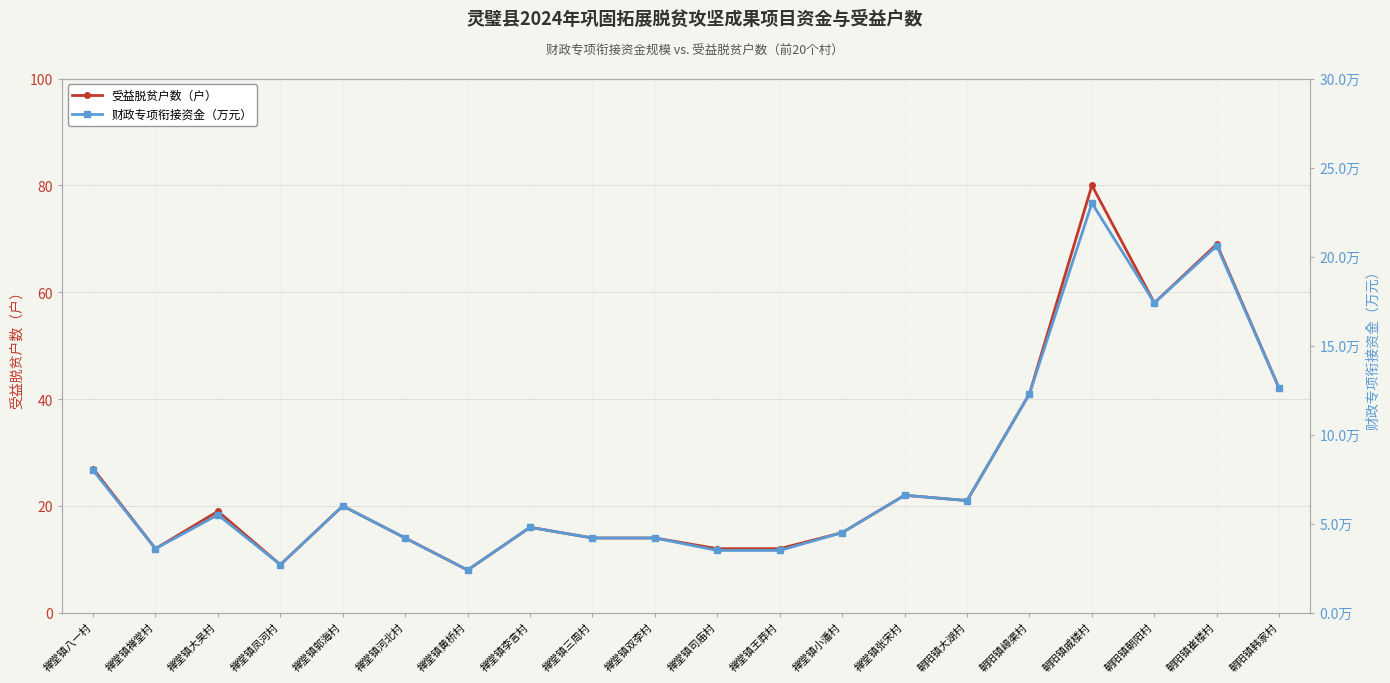

Reading left to right, what are all the values shown in this chart?

受益脱贫户数（户）: 27.0	12.0	19.0	9.0	20.0	14.0	8.0	16.0	14.0	14.0	12.0	12.0	15.0	22.0	21.0	41.0	80.0	58.0	69.0	42.0
财政专项衔接资金（万元）: 8.0	3.6	5.5	2.7	6.0	4.2	2.4	4.8	4.2	4.2	3.5	3.5	4.5	6.6	6.3	12.3	23.0	17.4	20.6	12.6